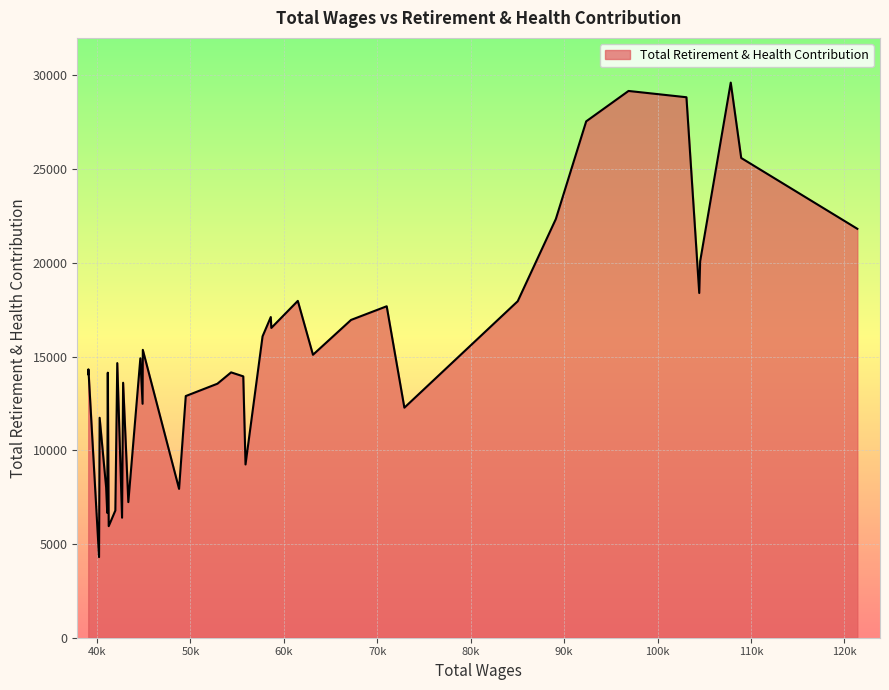

What is the minimum value shown in the chart?

4301